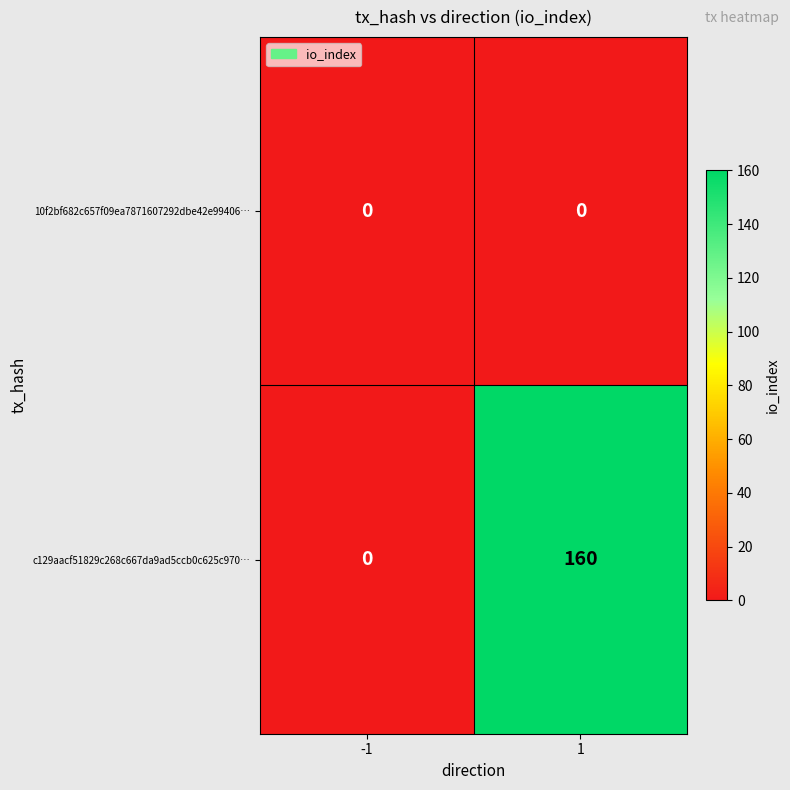

True or false: c129aacf51829c268c667da9ad5ccb0c625c970… has a value of 0 at -1.

True